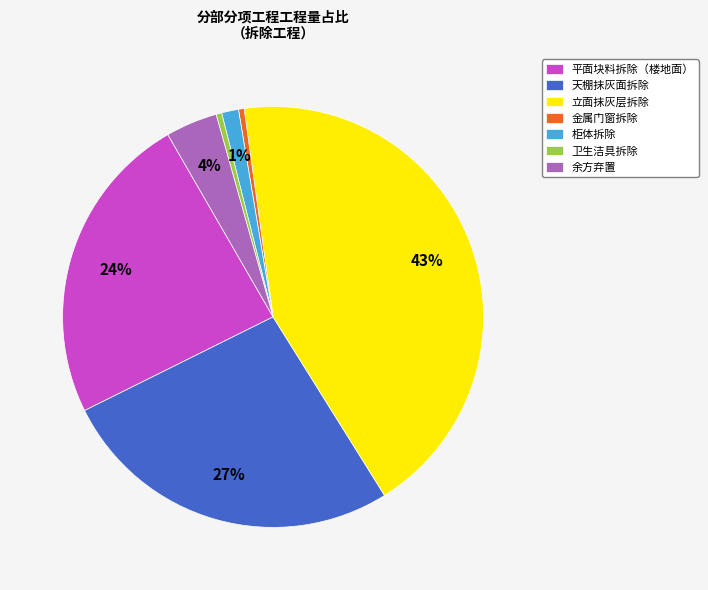

To the nearest percent, what is the average slice percentage?

14%